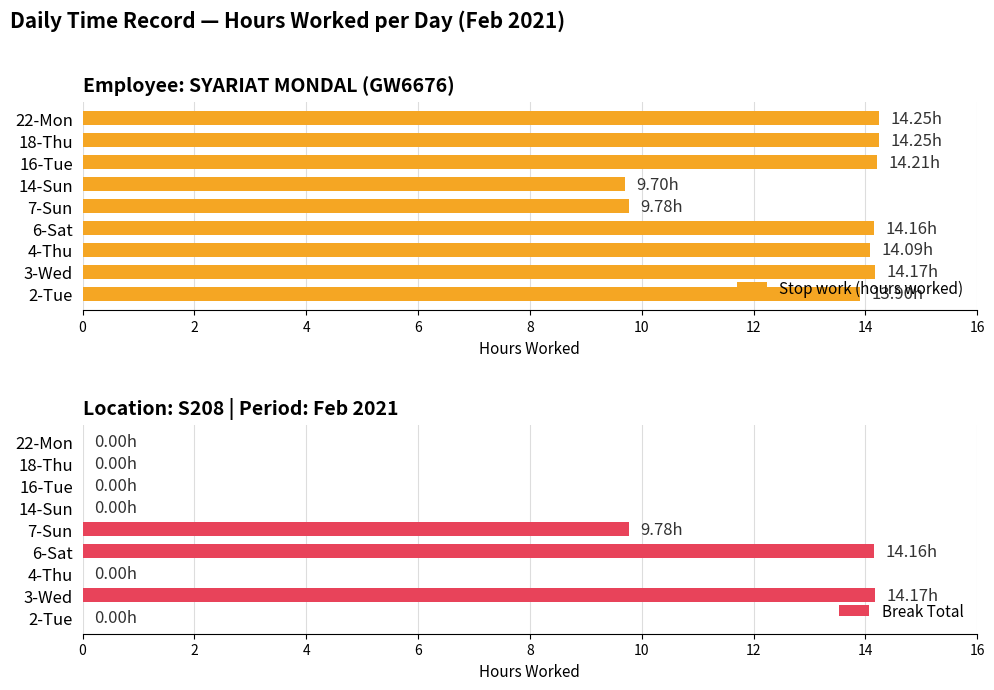

The value of Stop work (hours worked) at 4-Thu is 14.1. True or false?

True